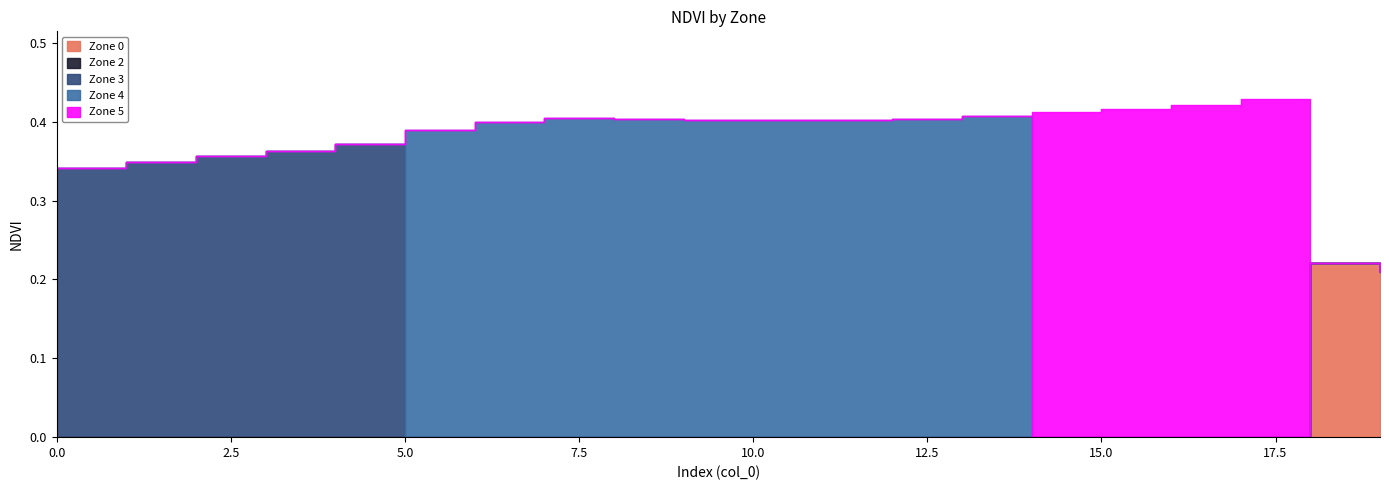

What are all the series names shown in the legend?

Zone 0, Zone 2, Zone 3, Zone 4, Zone 5